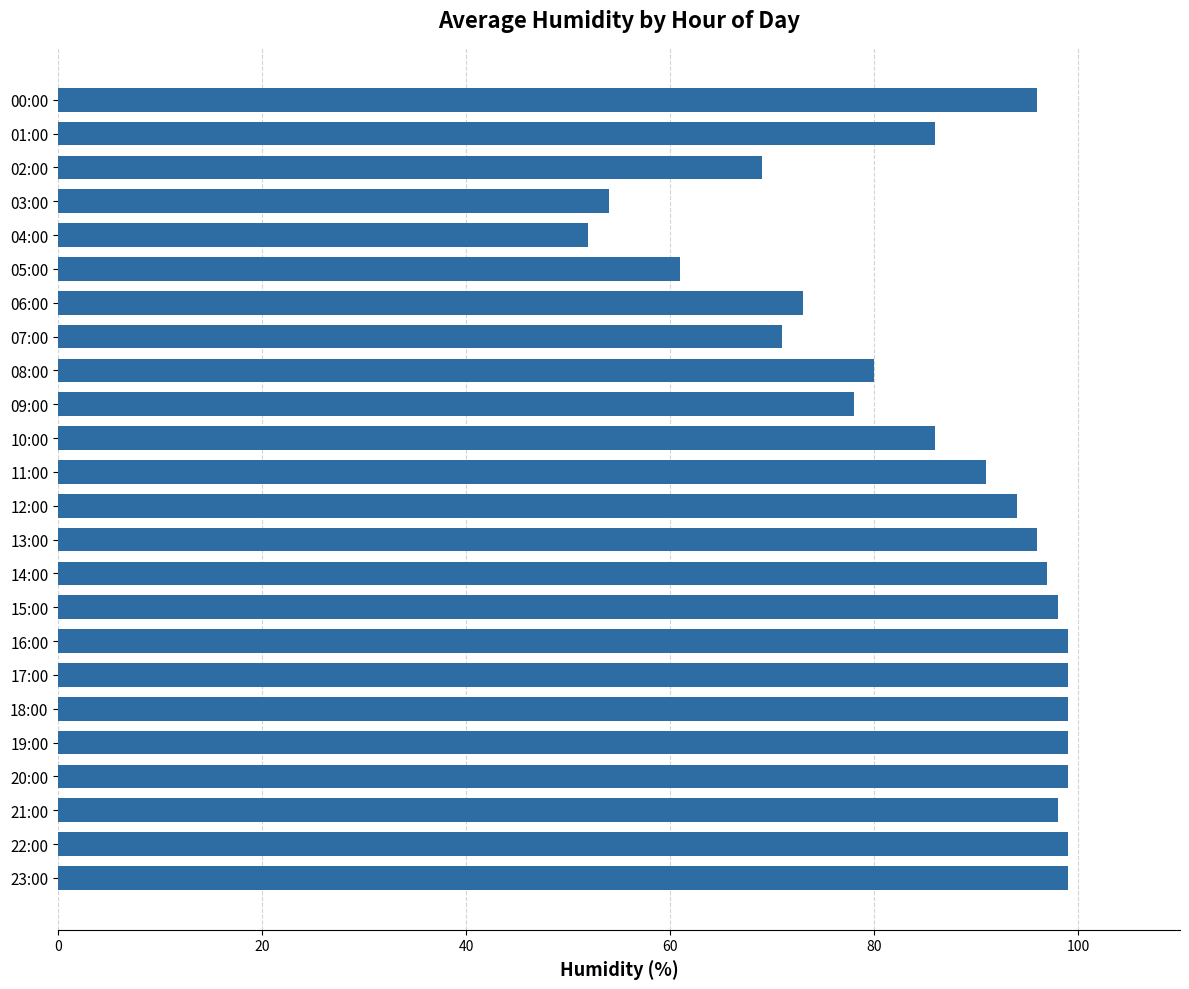

Count the number of data series in this chart.

1